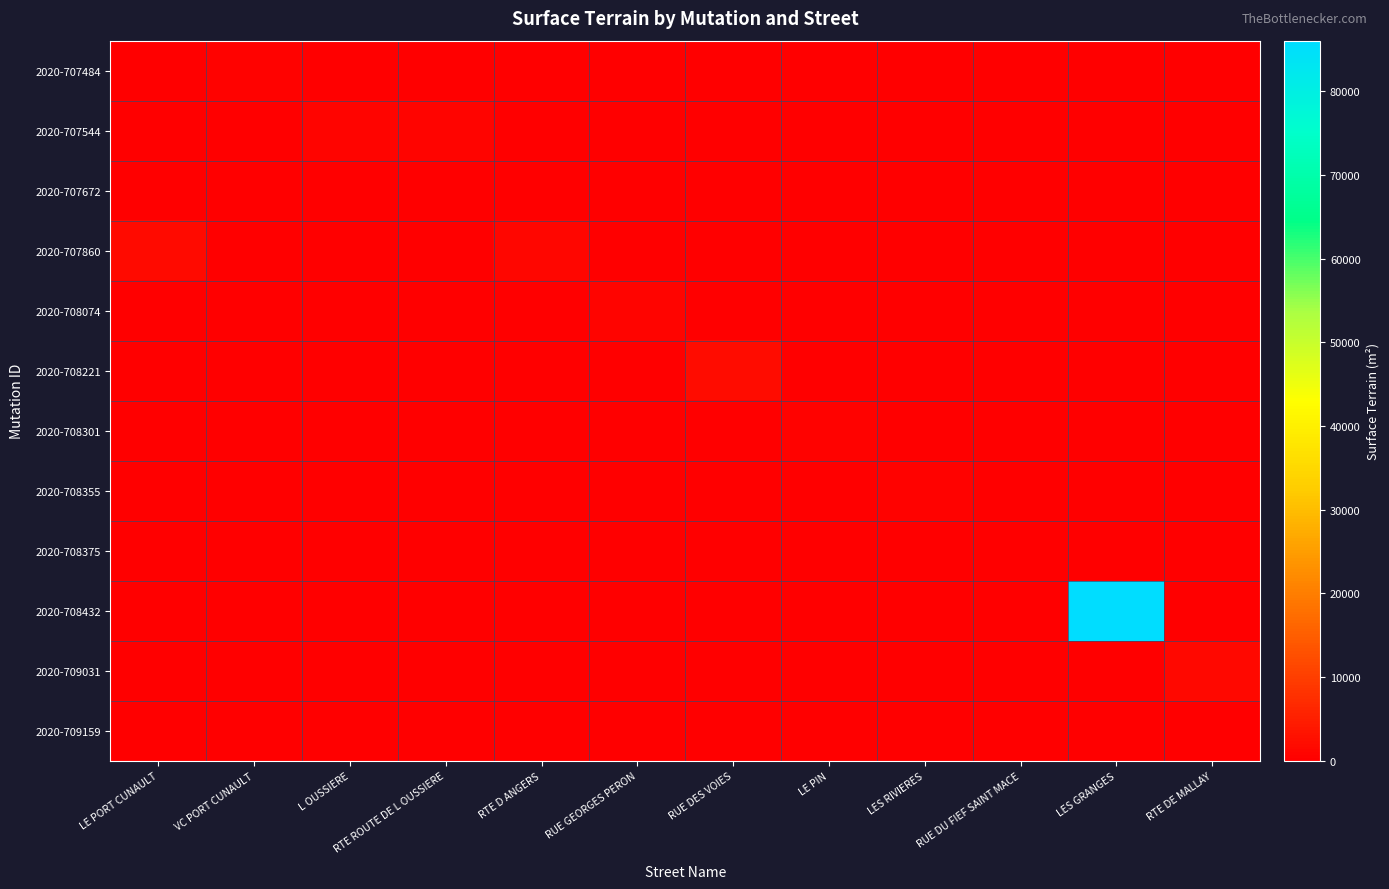

Rank the series by their maximum value, from lowest to highest.

2020-709159, 2020-708375, 2020-707672, 2020-708301, 2020-707484, 2020-708355, 2020-707544, 2020-708074, 2020-709031, 2020-707860, 2020-708221, 2020-708432